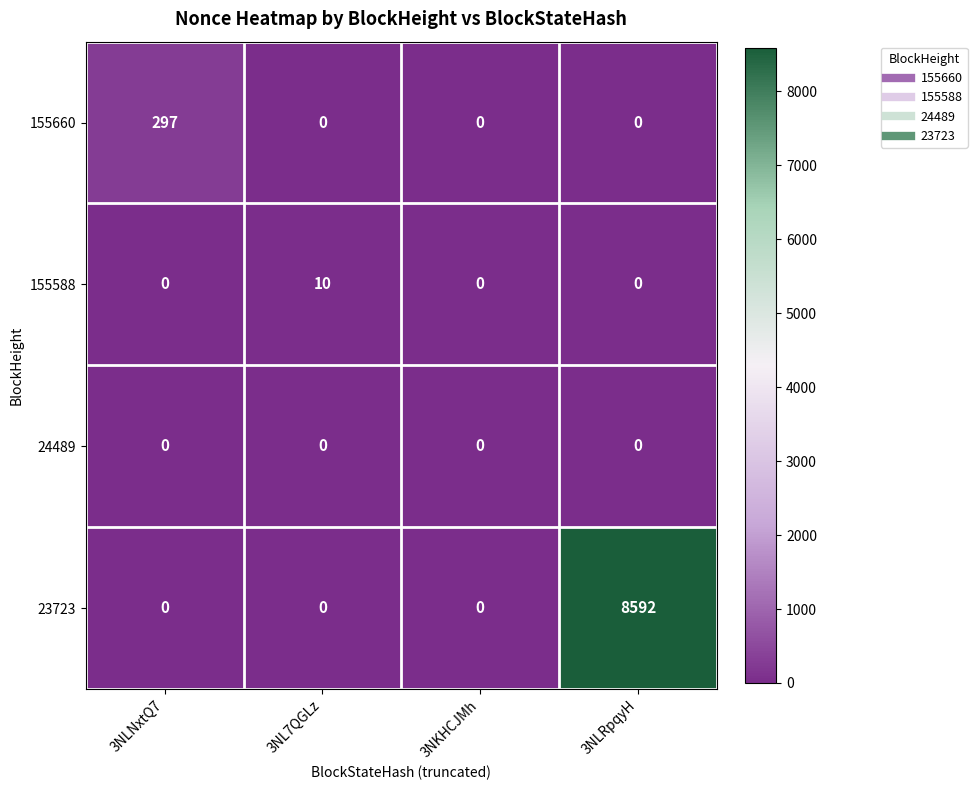

Between 3NLNxtQ7 and 3NL7QGLz, which series saw the biggest shift?

155660